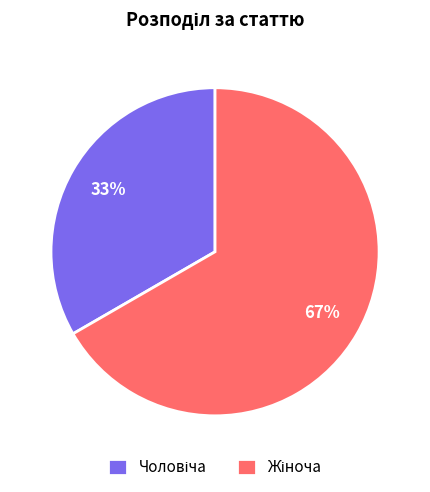

To the nearest percent, what is the average slice percentage?

50%